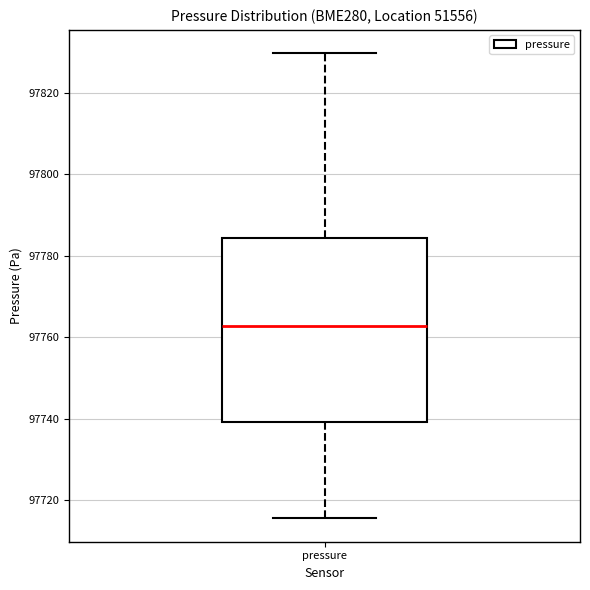

Transcribe this box plot: give where the median line is, the range the box spans, and where the two whiskers end, as read against the y-axis. The values are not printed on the chart, so give them approximately, as read against the axis.

median 97762, box 97740 to 97784, whiskers 97716 to 97830